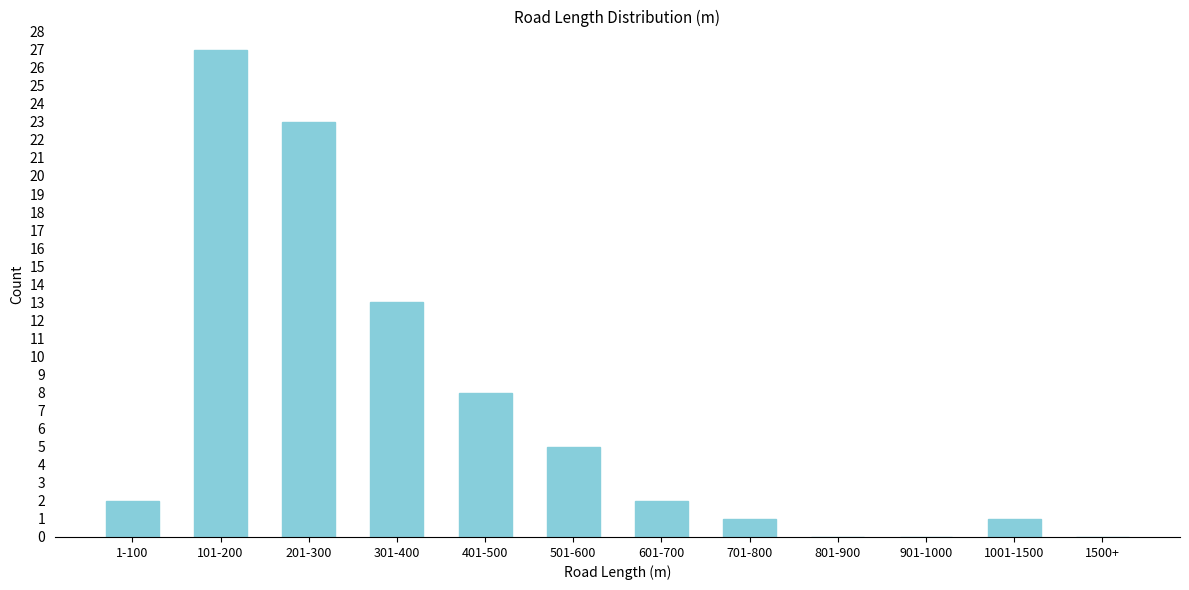

Reading right to left, transcribe all the data shown in this chart.

1500+=0	1001-1500=1	901-1000=0	801-900=0	701-800=1	601-700=2	501-600=5	401-500=8	301-400=13	201-300=23	101-200=27	1-100=2